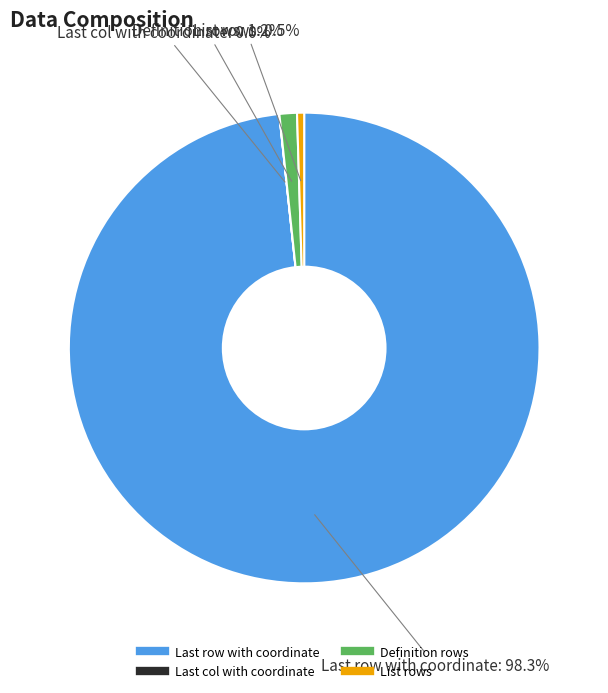

Which slice is the largest?

Last row with coordinate